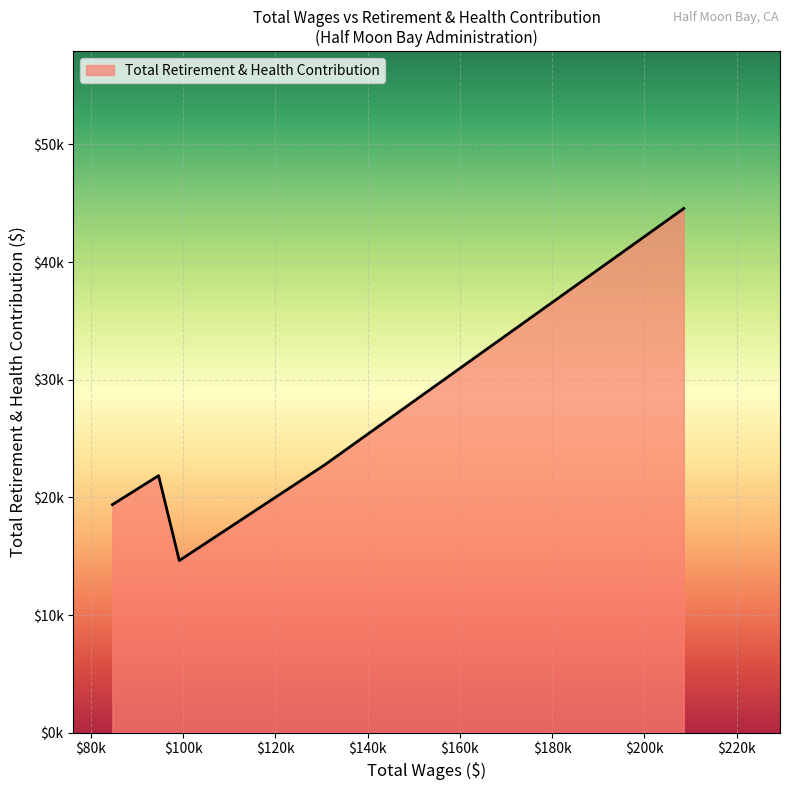

Does the chart display data point markers on the line(s)?

No